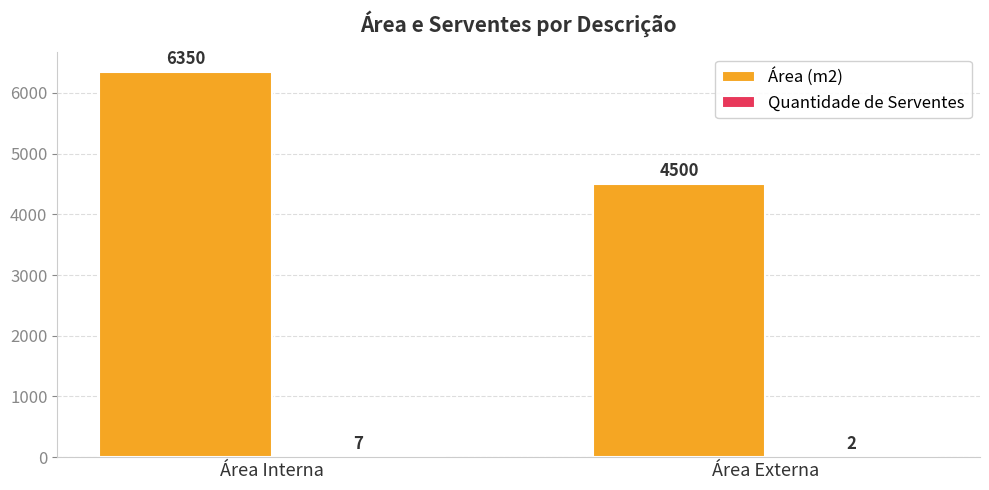

Between Área Interna and Área Externa, which series saw the biggest shift?

Área (m2)